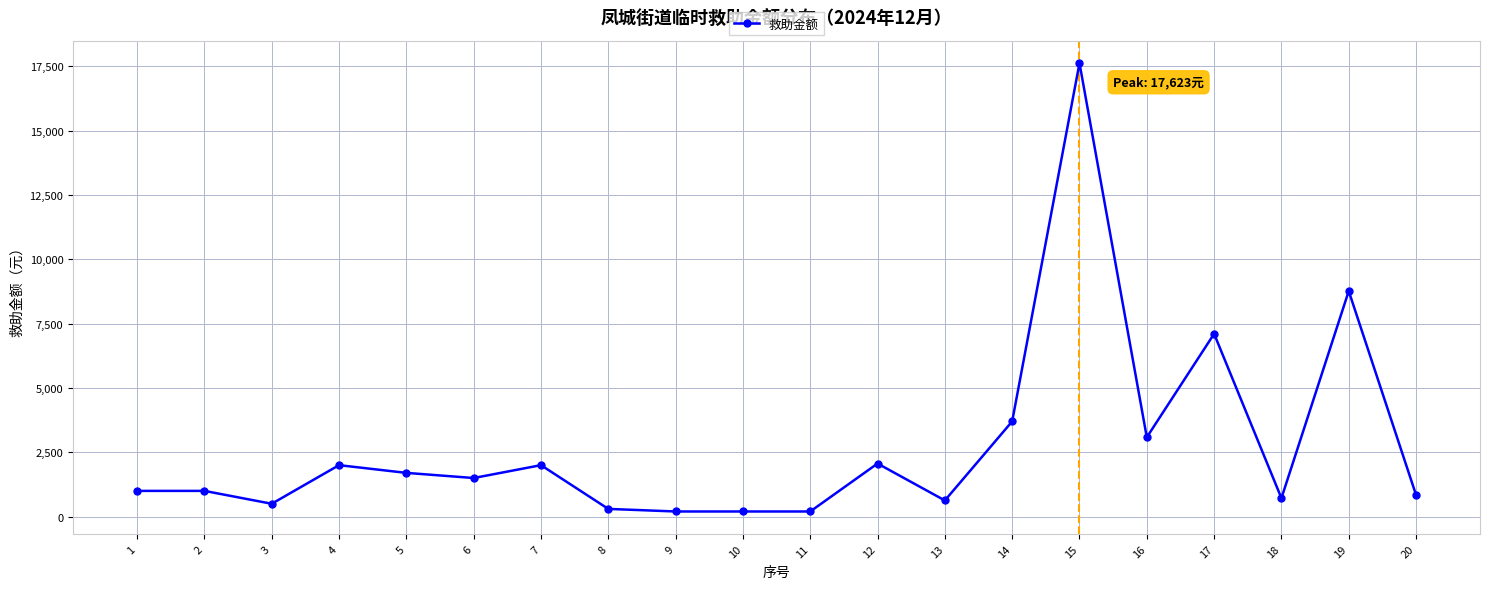

What is the difference between the maximum and minimum values?

17423